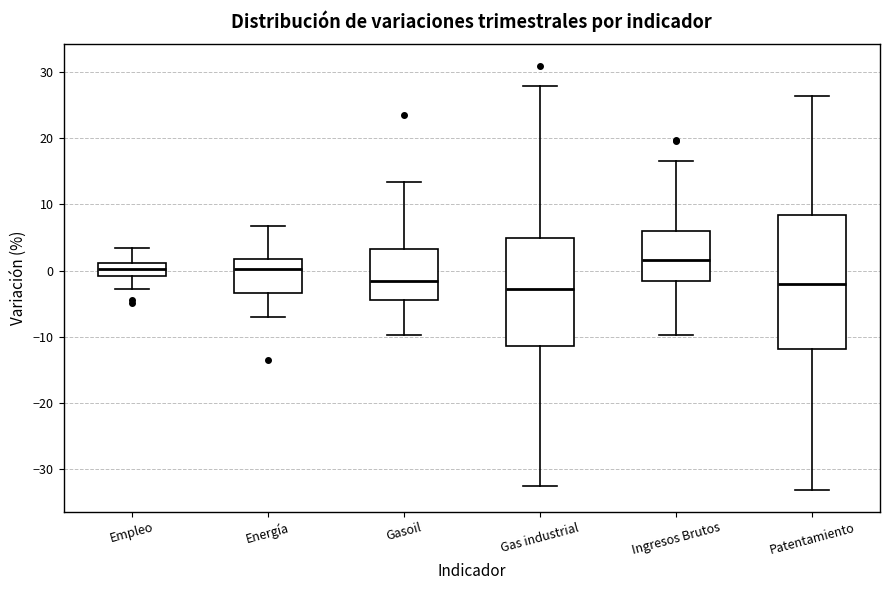

Where does the median line of the box for Patentamiento sit on the y-axis? The values are not printed on the chart, so give them approximately, as read against the axis.

-2